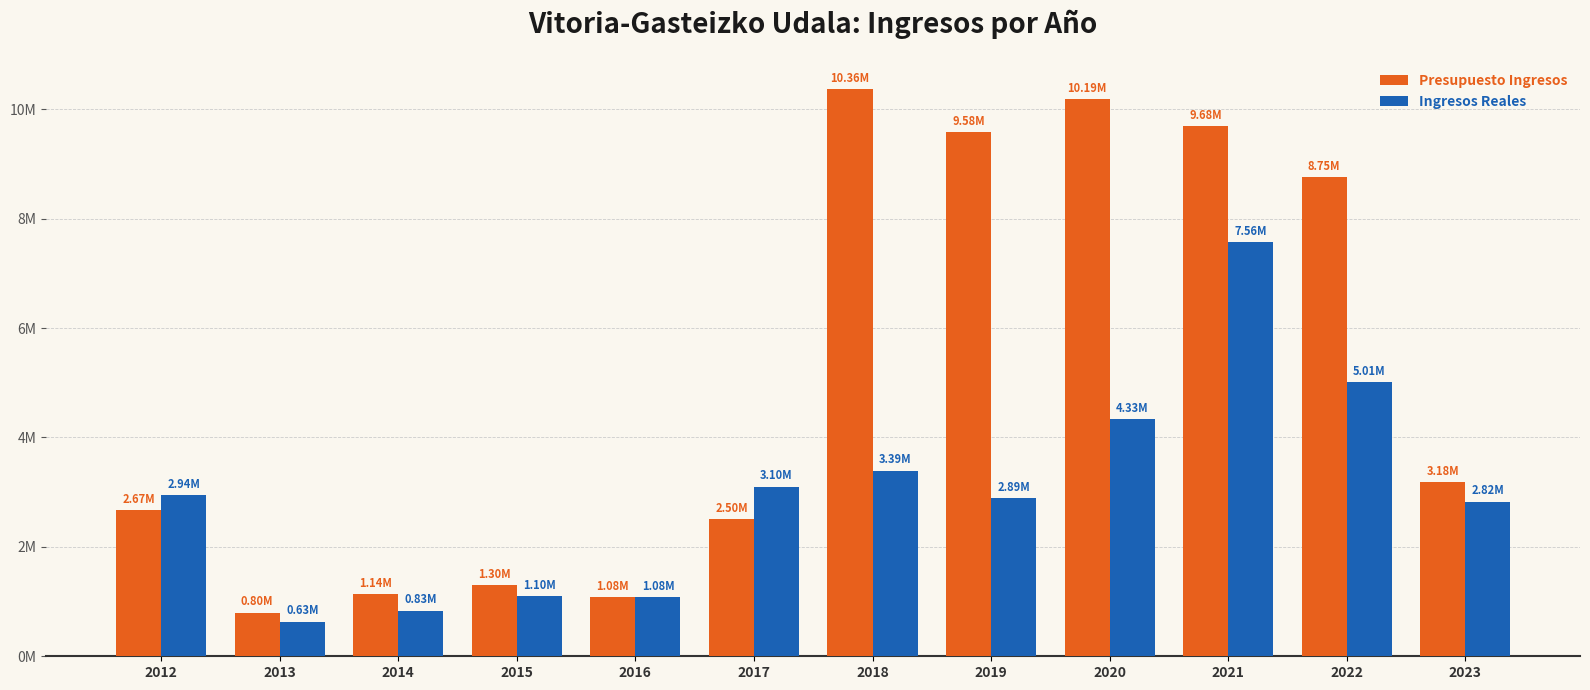

What are all the series names shown in the legend?

Presupuesto Ingresos, Ingresos Reales